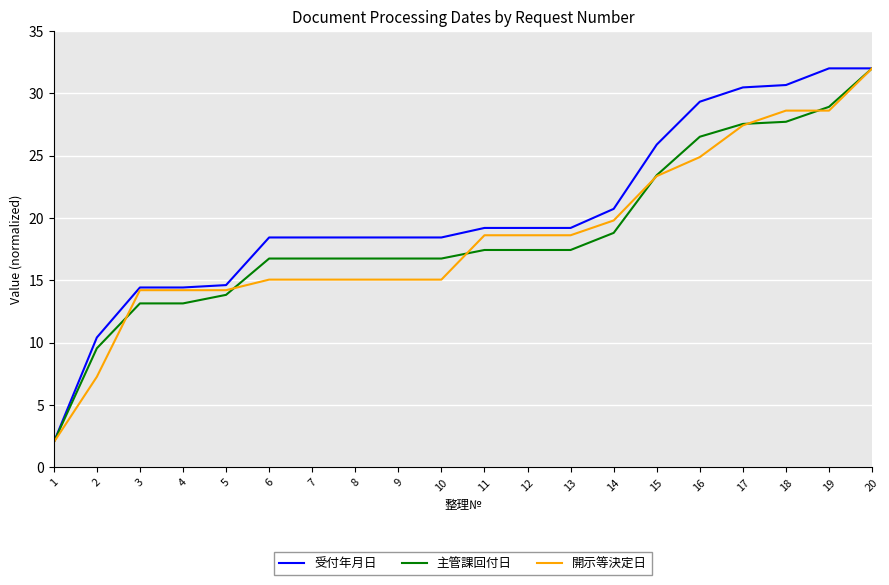

What is the greatest value displayed?

32.0